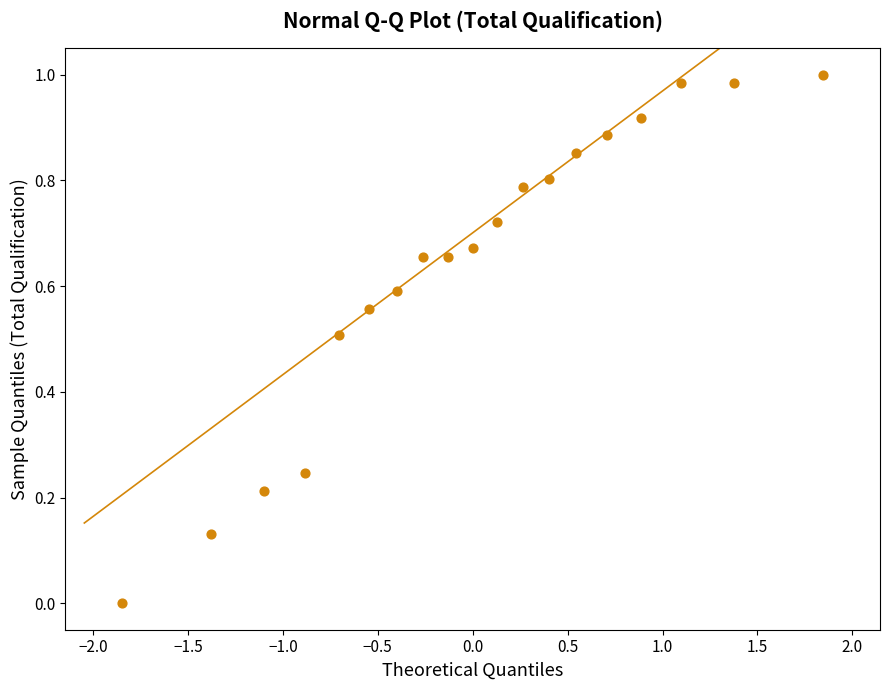

What is the range of X values (max minus min)?

3.7